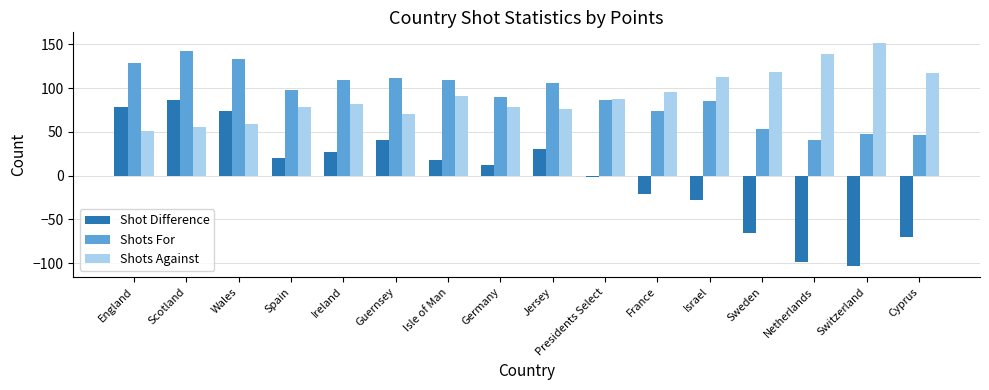

Is it true that Shots Against equals 117 at Cyprus?

True